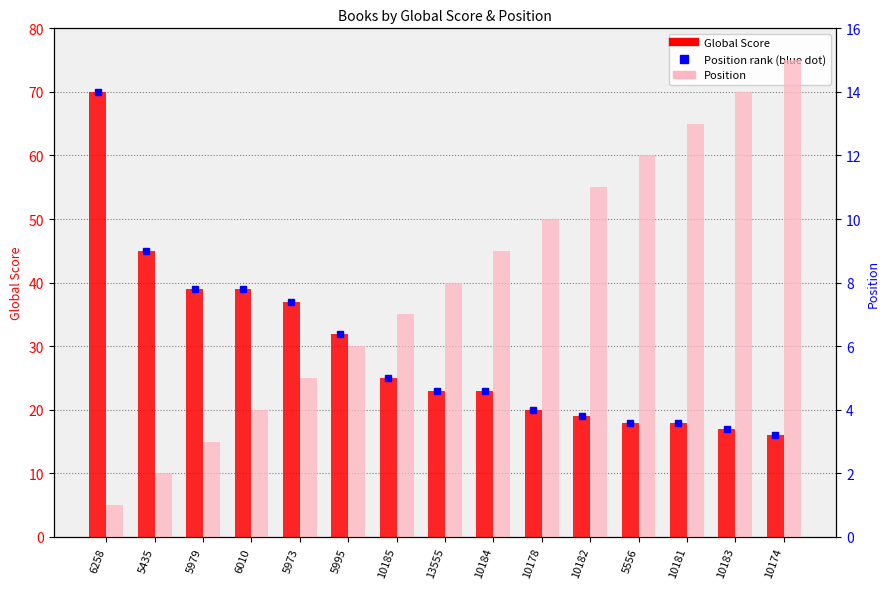

Which has a higher value, 6258 or 5995?

6258